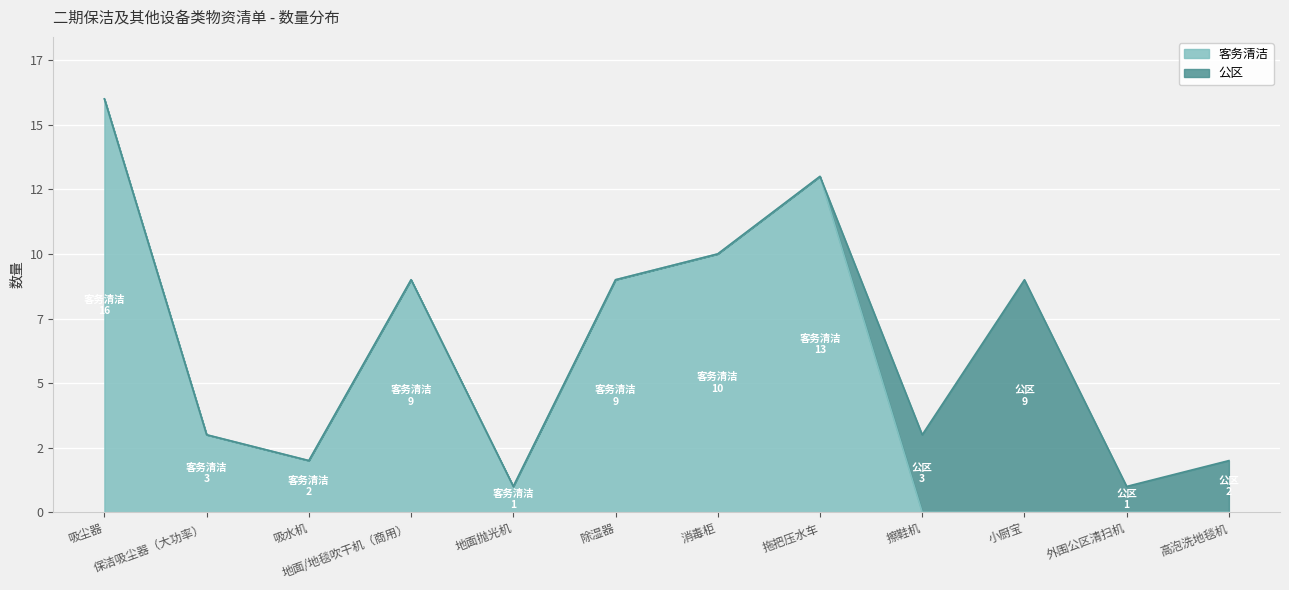

What is the sum of the values at 除湿器 and 吸水机?

11